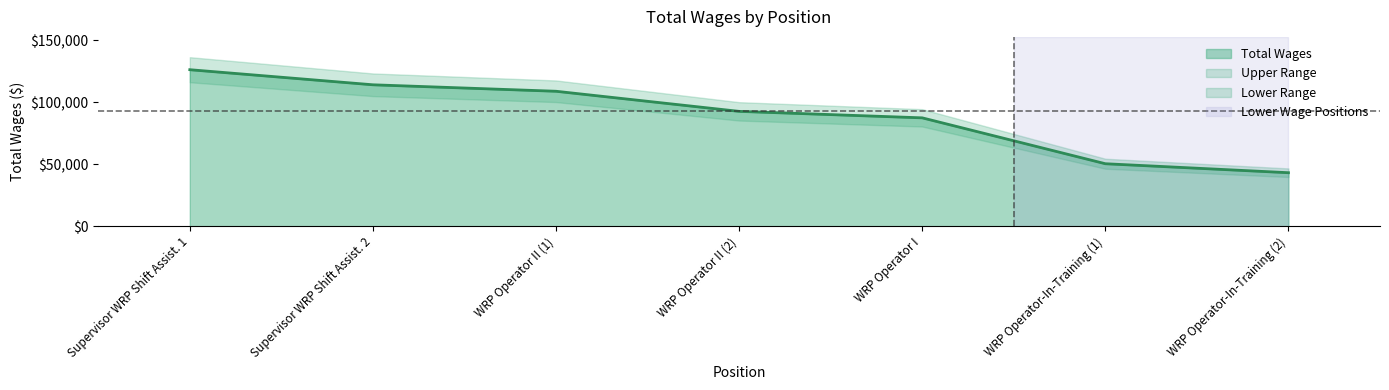

List the labels in order of value, smallest first.

WRP Operator-In-Training (2), WRP Operator-In-Training (1), WRP Operator I, WRP Operator II (2), WRP Operator II (1), Supervisor WRP Shift Assist. 2, Supervisor WRP Shift Assist. 1